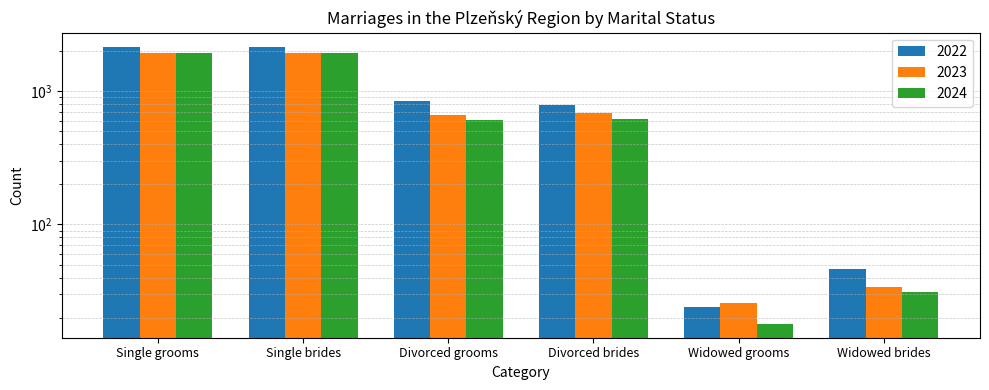

How many bars are there in total?

18